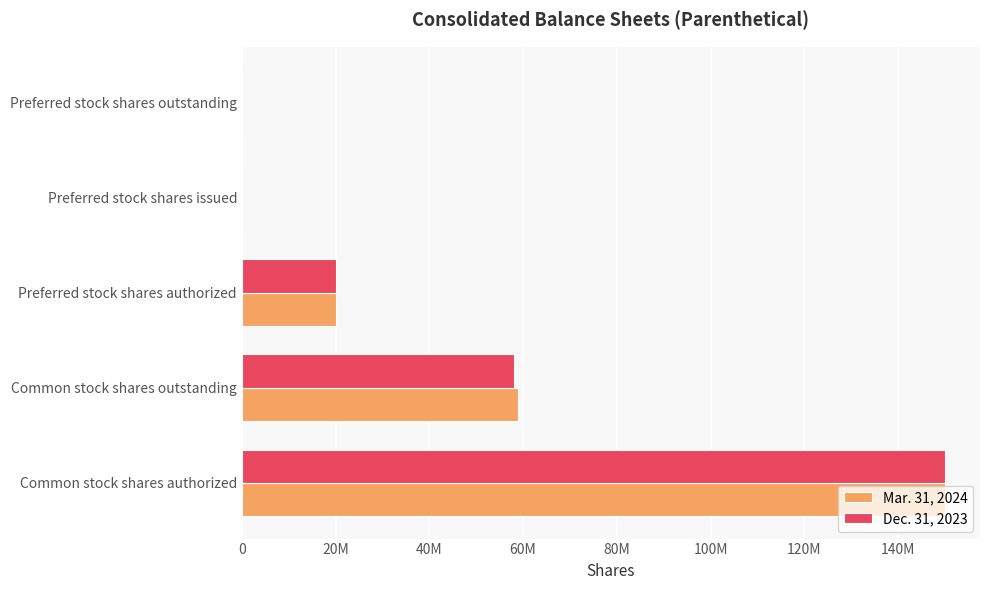

What are all the series names shown in the legend?

Mar. 31, 2024, Dec. 31, 2023